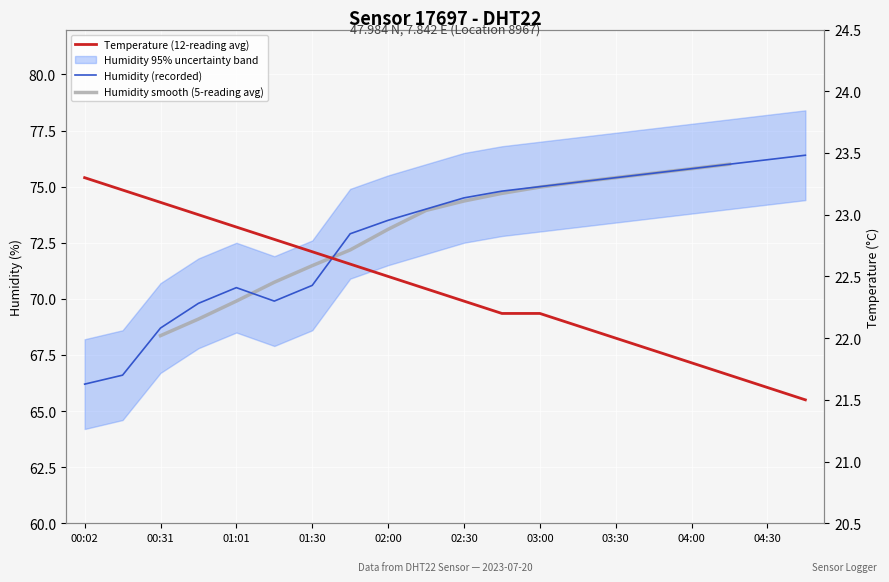

True or false: humidity and temperature cross at least once.

False